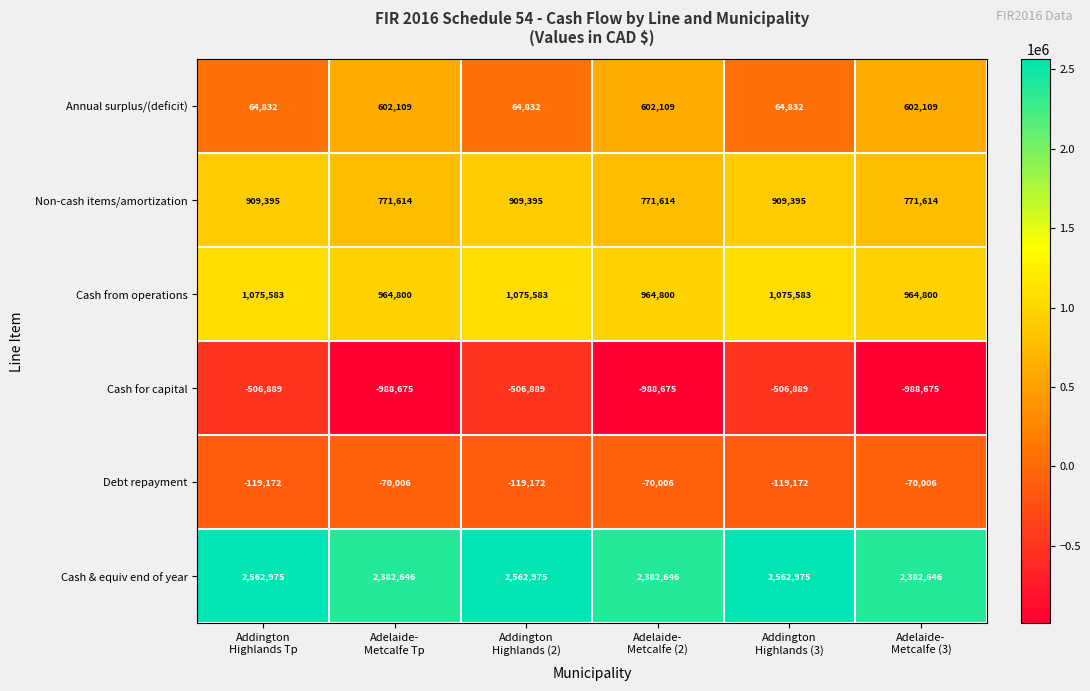

Which series has the largest total across all categories?

Cash & equiv end of year